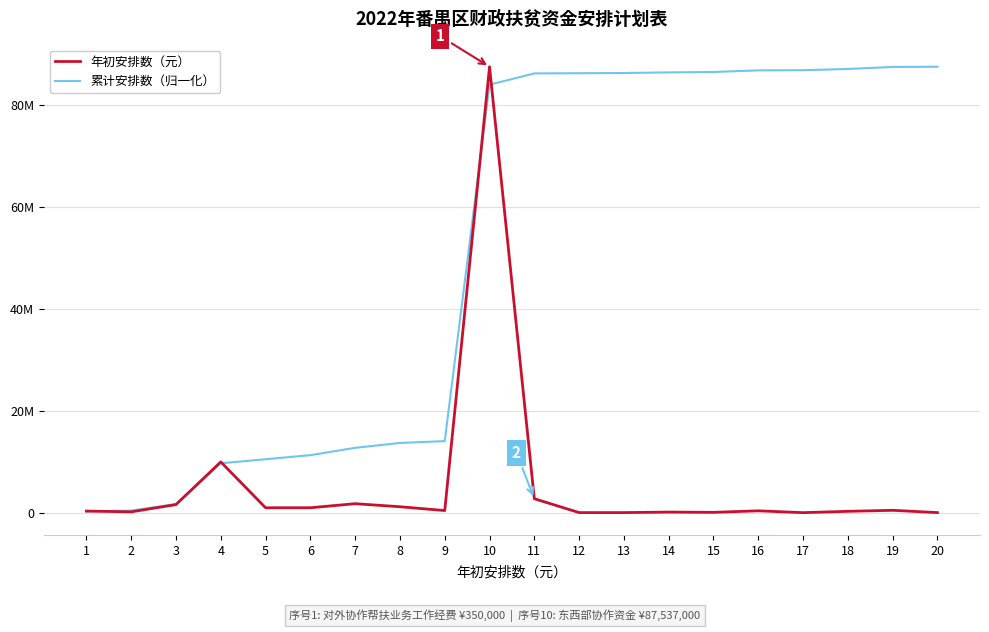

How many interior local peaks does the 年初安排数（元） series have?

6